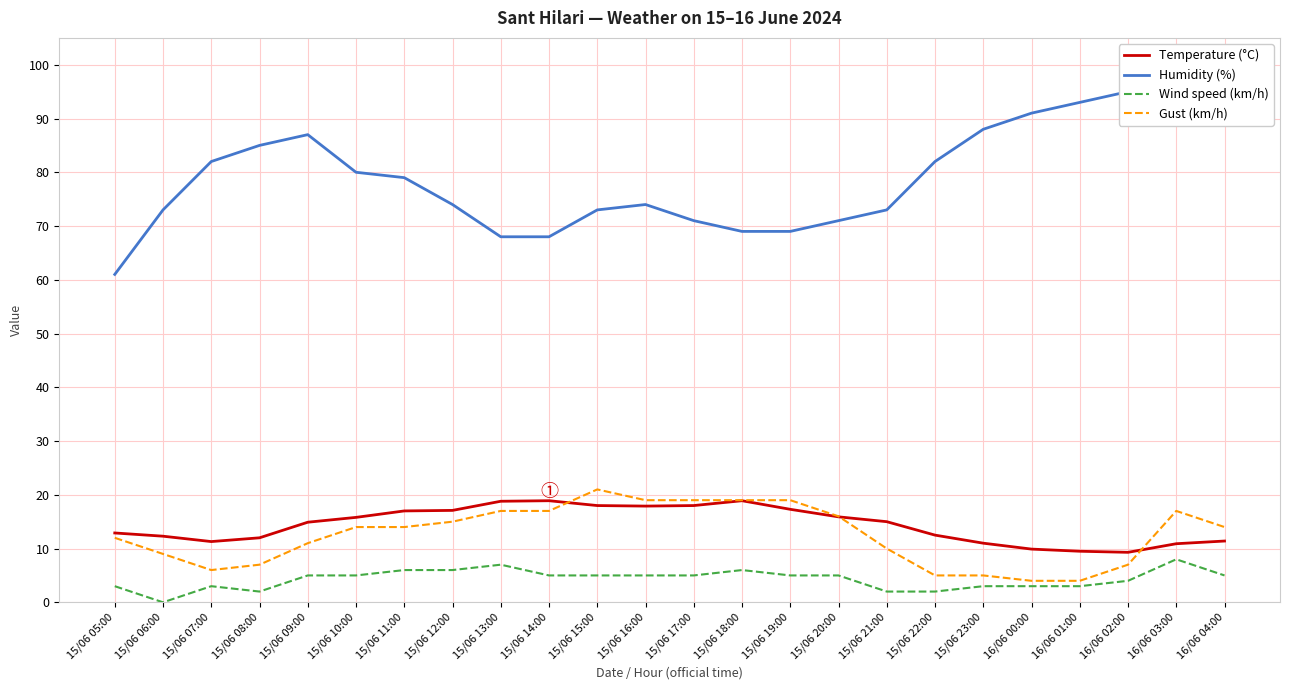

What is the greatest value displayed?

95.0